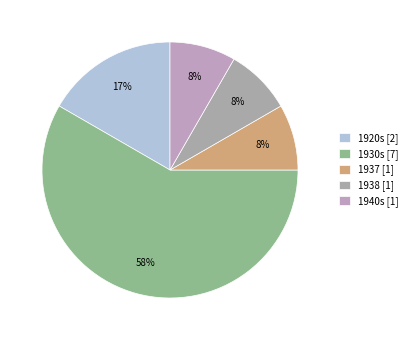

To the nearest percent, what portion does 1937 represent?

8%